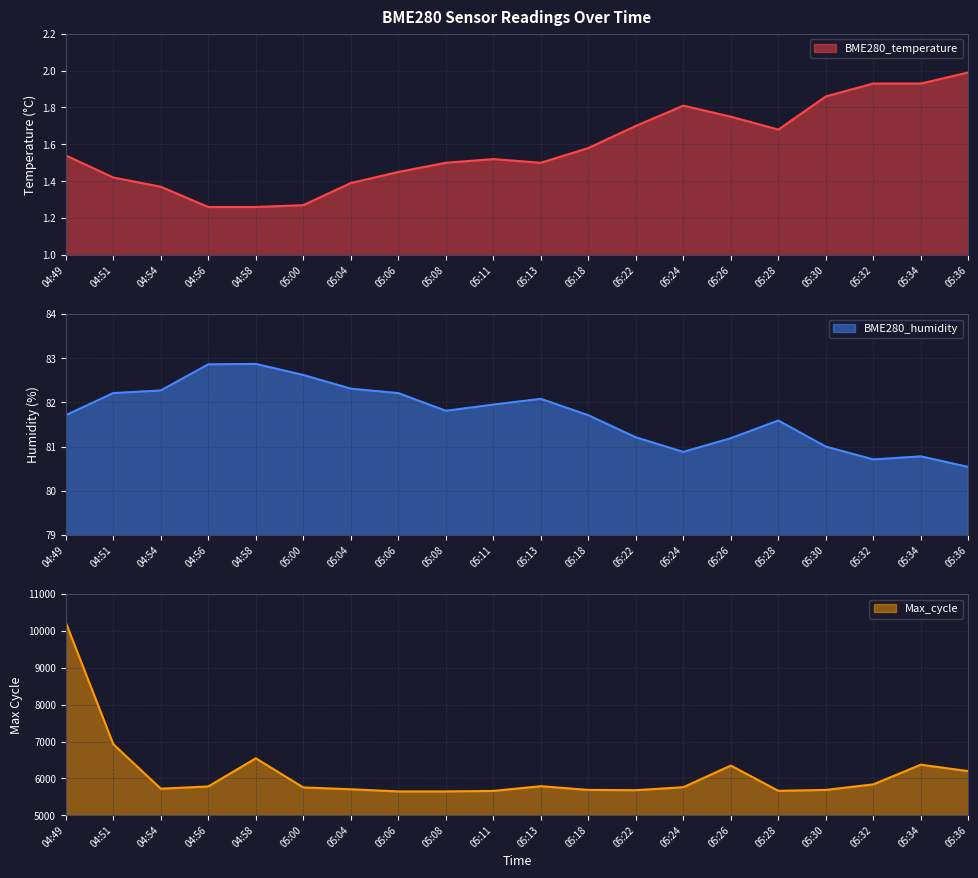

How many series are shown in this chart?

3